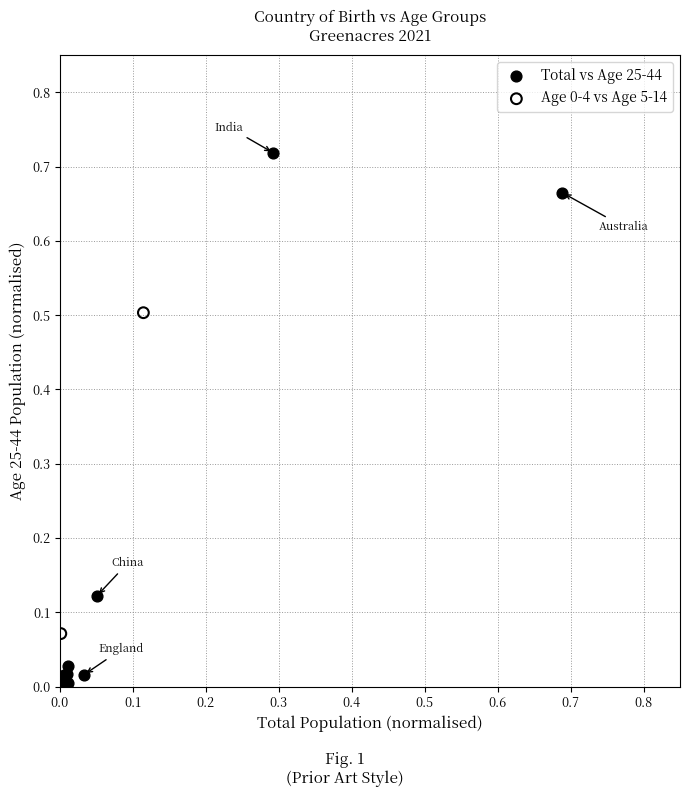

Which series has the largest Y range (max minus min)?

Total vs Age 25-44